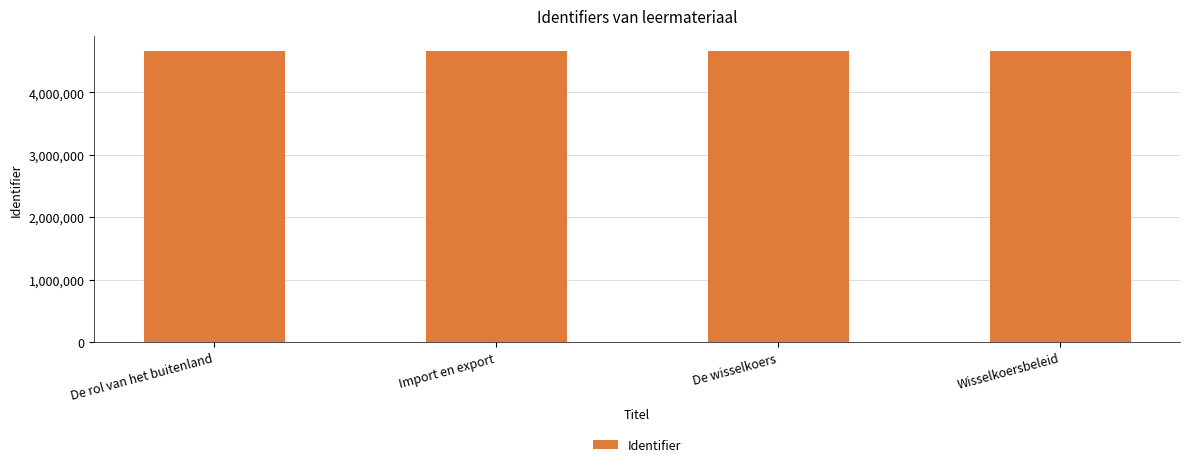

What is the greatest value displayed?

4670641